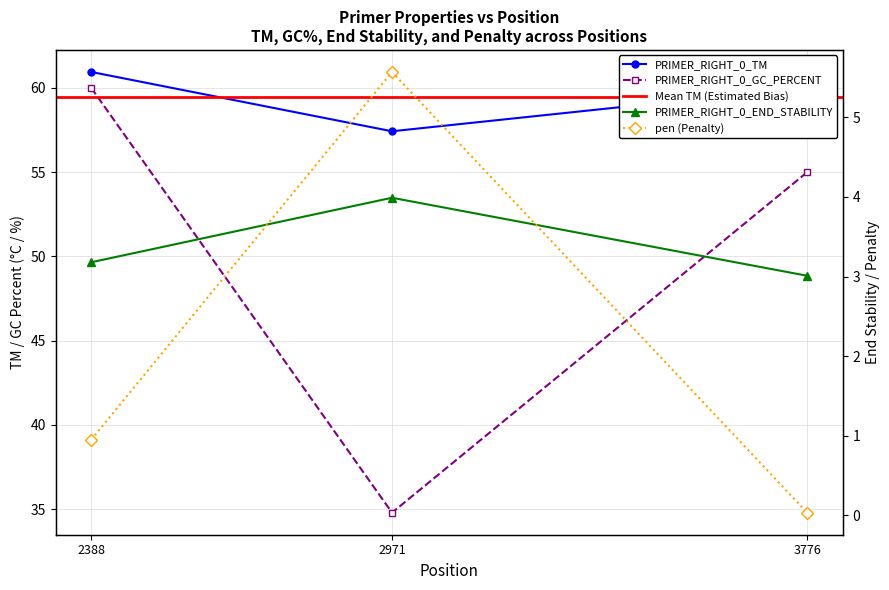

Which category has the highest value in the PRIMER_RIGHT_0_TM series?

2388